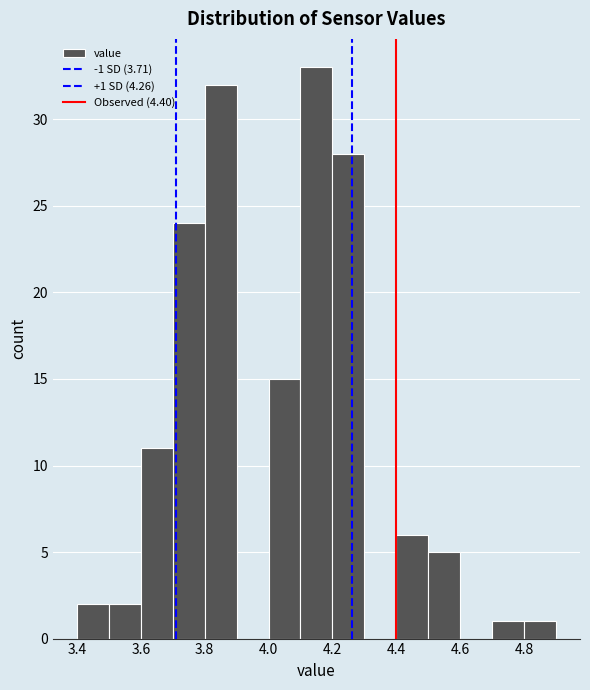

Over which range of the x-axis is the bar tallest?

4.1 to 4.2